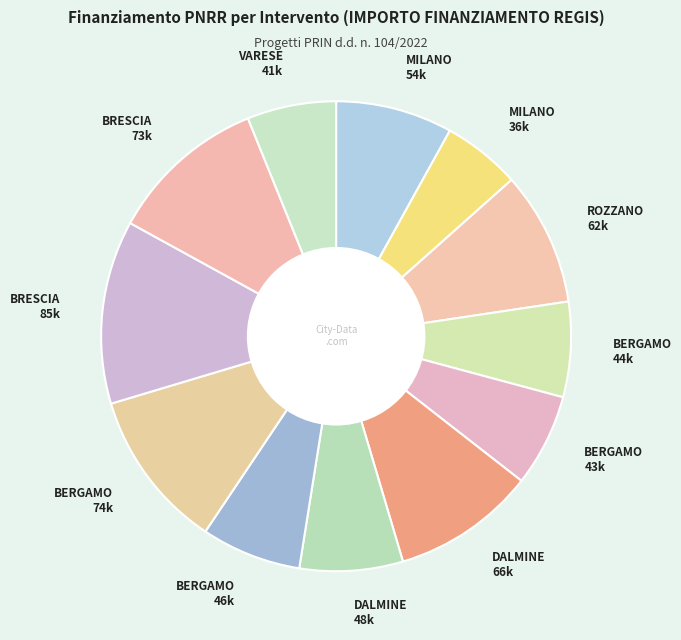

What is the smallest slice in the pie chart?

MILANO 36k